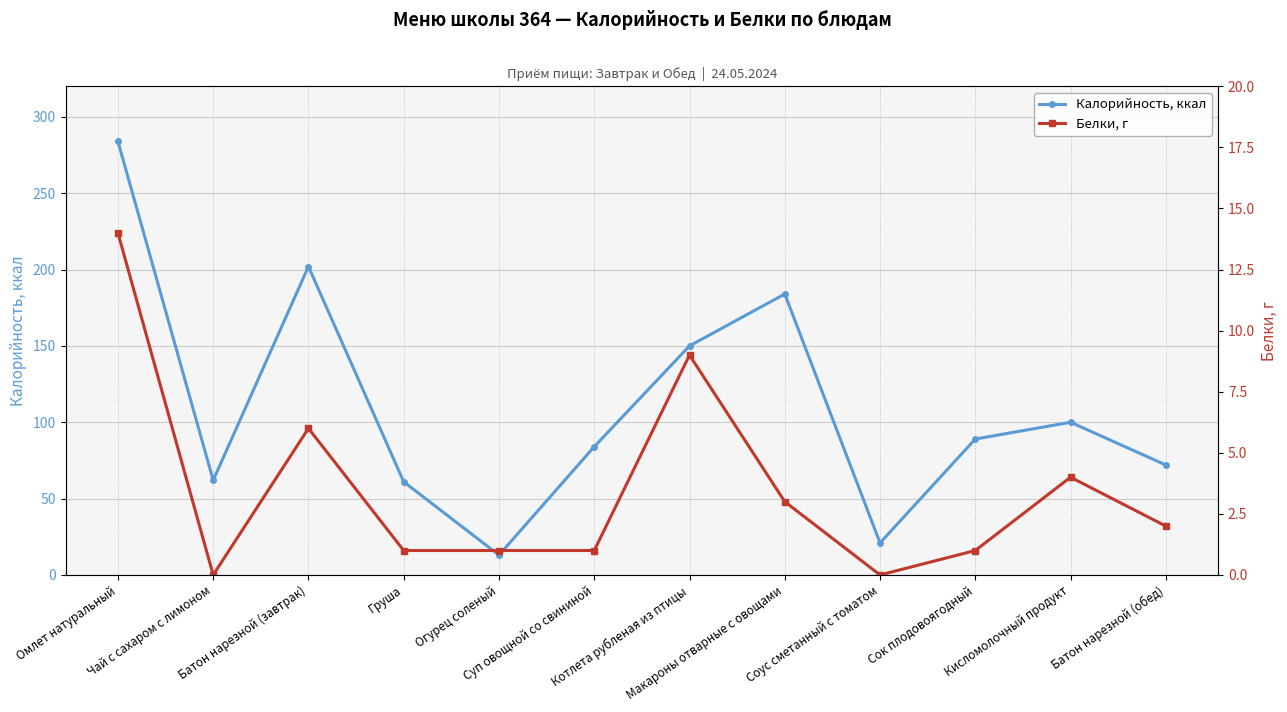

Reading left to right, transcribe all the data shown in this chart.

Калорийность, ккал: Омлет натуральный=284	Чай с сахаром с лимоном=62	Батон нарезной (завтрак)=202	Груша=61	Огурец соленый=13	Суп овощной со свининой=84	Котлета рубленая из птицы=150	Макароны отварные с овощами=184	Соус сметанный с томатом=21	Сок плодовоягодный=89	Кисломолочный продукт=100	Батон нарезной (обед)=72
Белки, г: Омлет натуральный=14	Чай с сахаром с лимоном=0	Батон нарезной (завтрак)=6	Груша=1	Огурец соленый=1	Суп овощной со свининой=1	Котлета рубленая из птицы=9	Макароны отварные с овощами=3	Соус сметанный с томатом=0	Сок плодовоягодный=1	Кисломолочный продукт=4	Батон нарезной (обед)=2